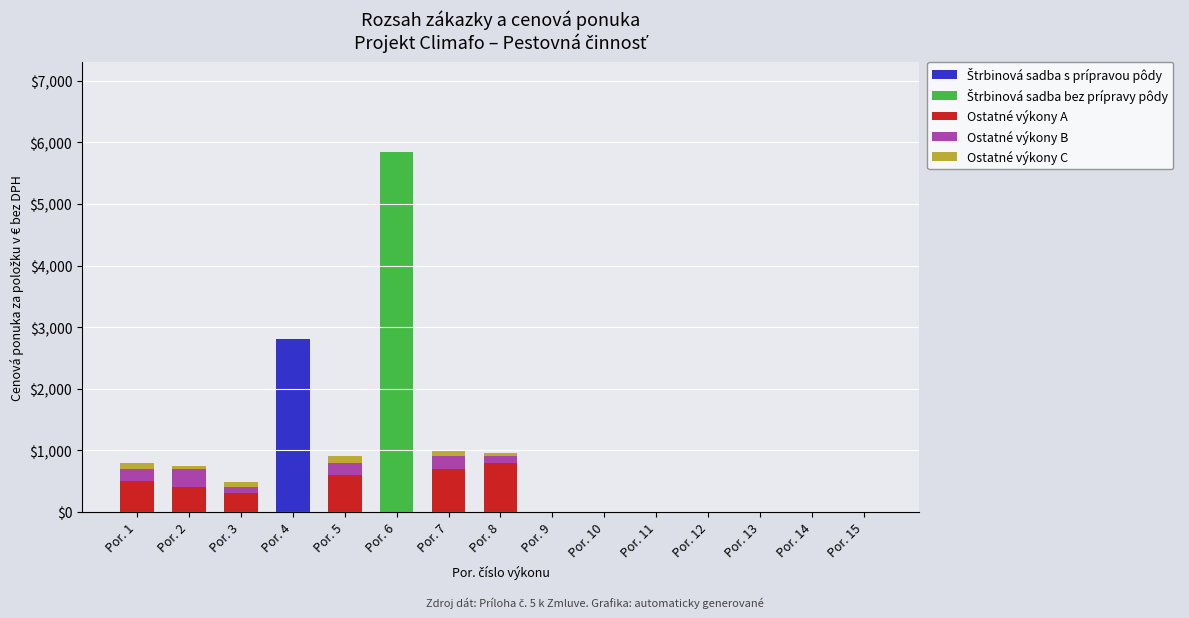

How many series are shown in this chart?

5